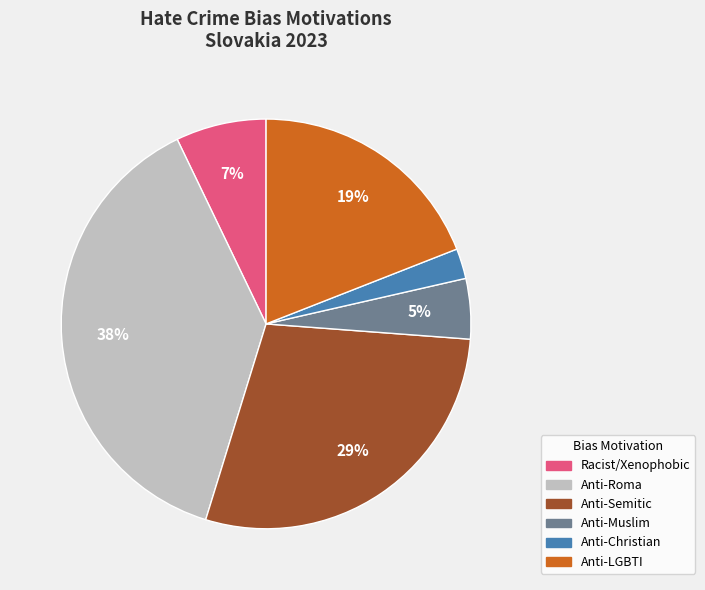

Is there a majority slice in this chart?

No